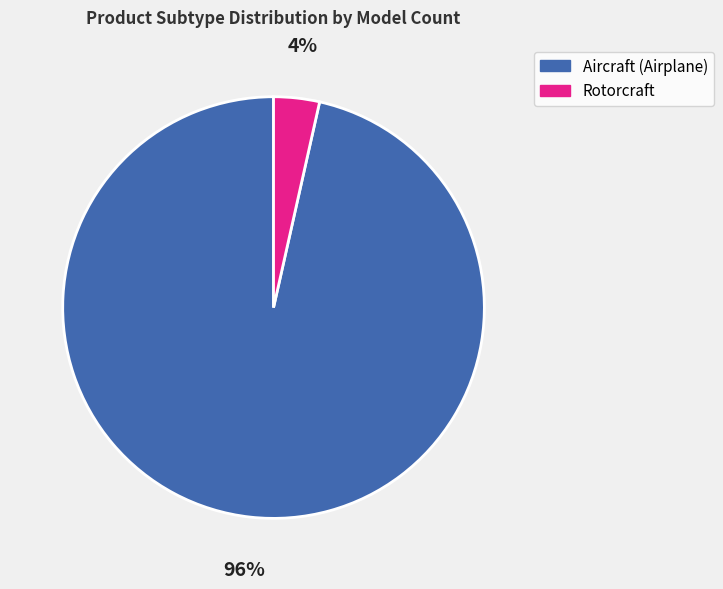

Which category has the smallest portion of the pie?

Rotorcraft